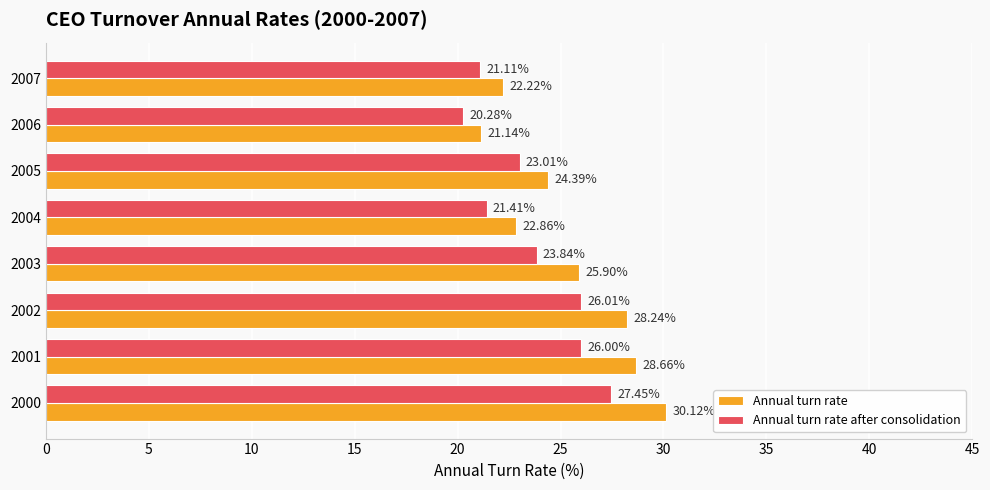

Is the value of Annual turn rate after consolidation at 2003 greater than the value of Annual turn rate at 2002?

No